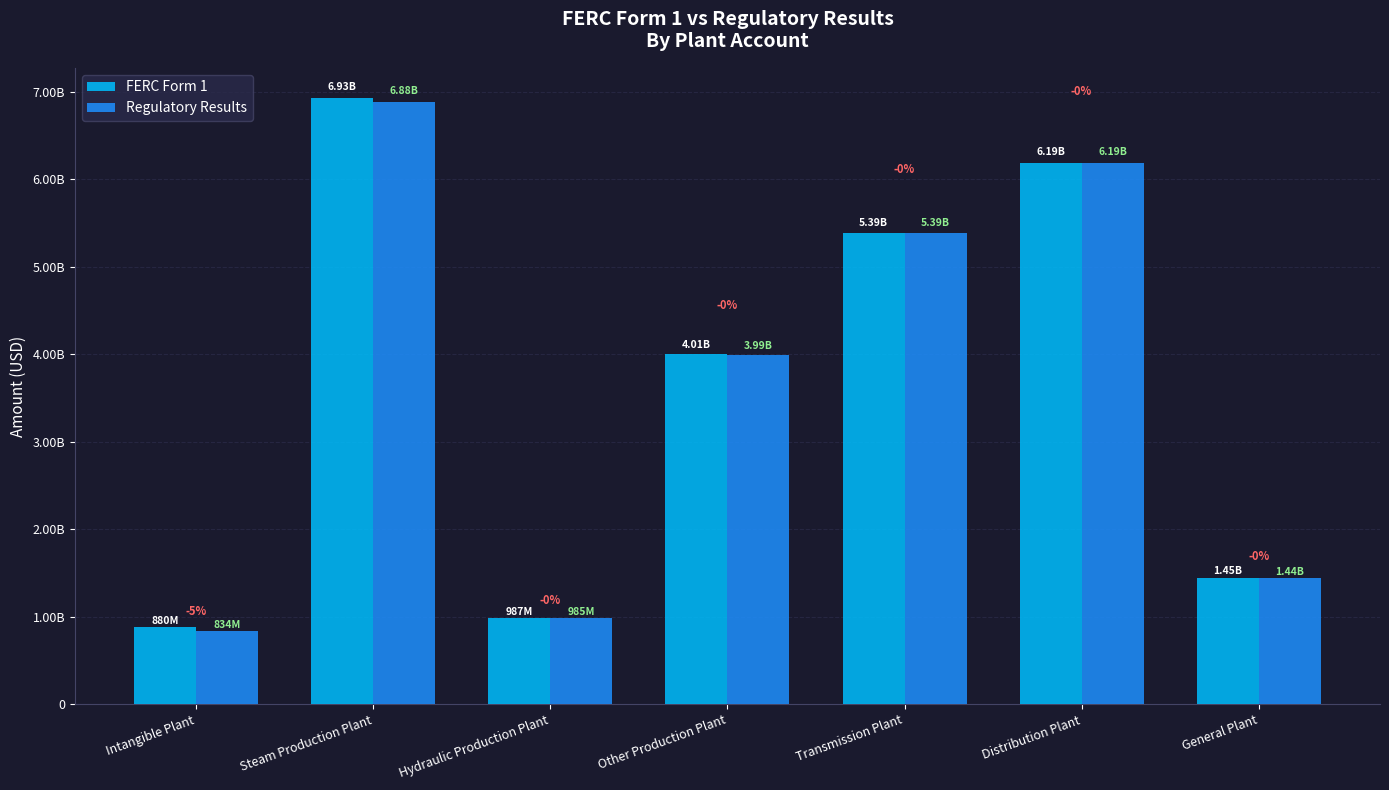

Does the chart contain any negative values?

No